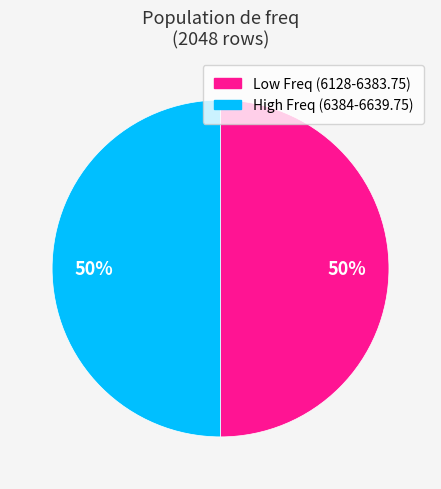

To the nearest percent, what is the average slice percentage?

50%